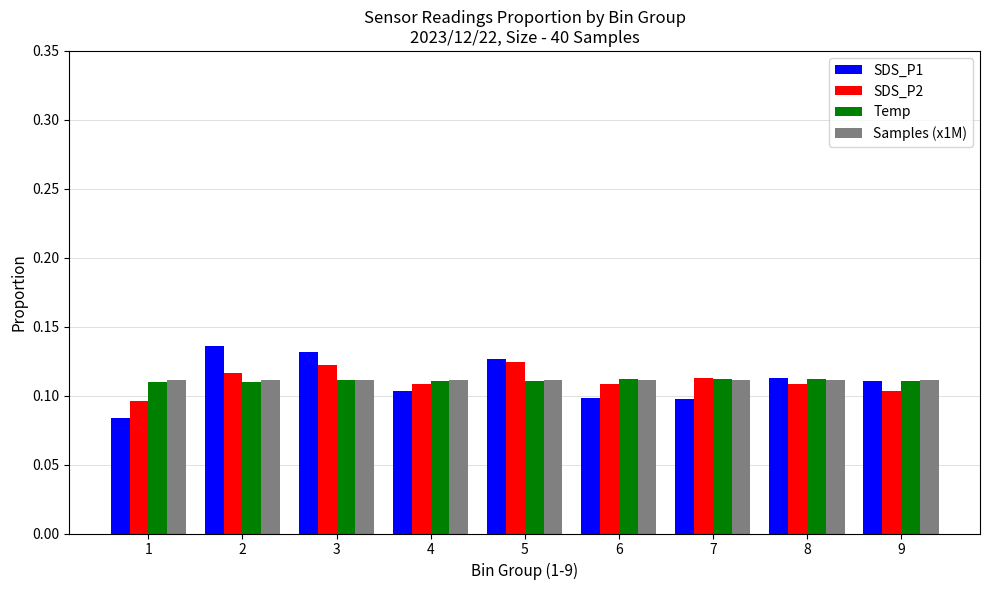

How many SDS_P2 values are between 0 and 1?

9